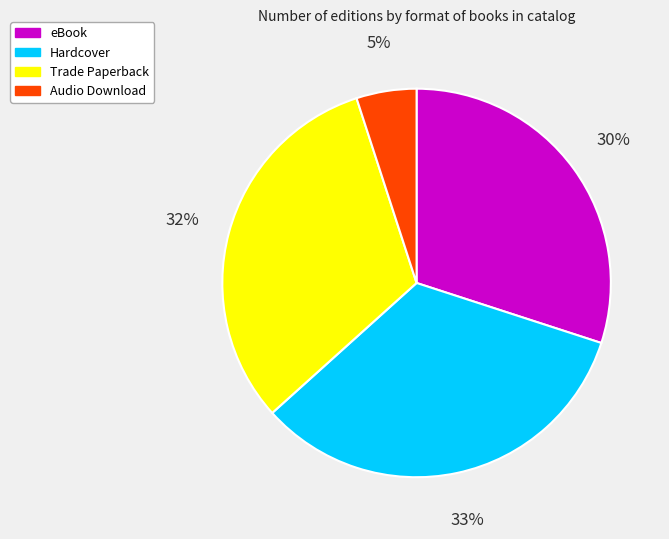

Do Audio Download and eBook together represent more than half of the pie?

No